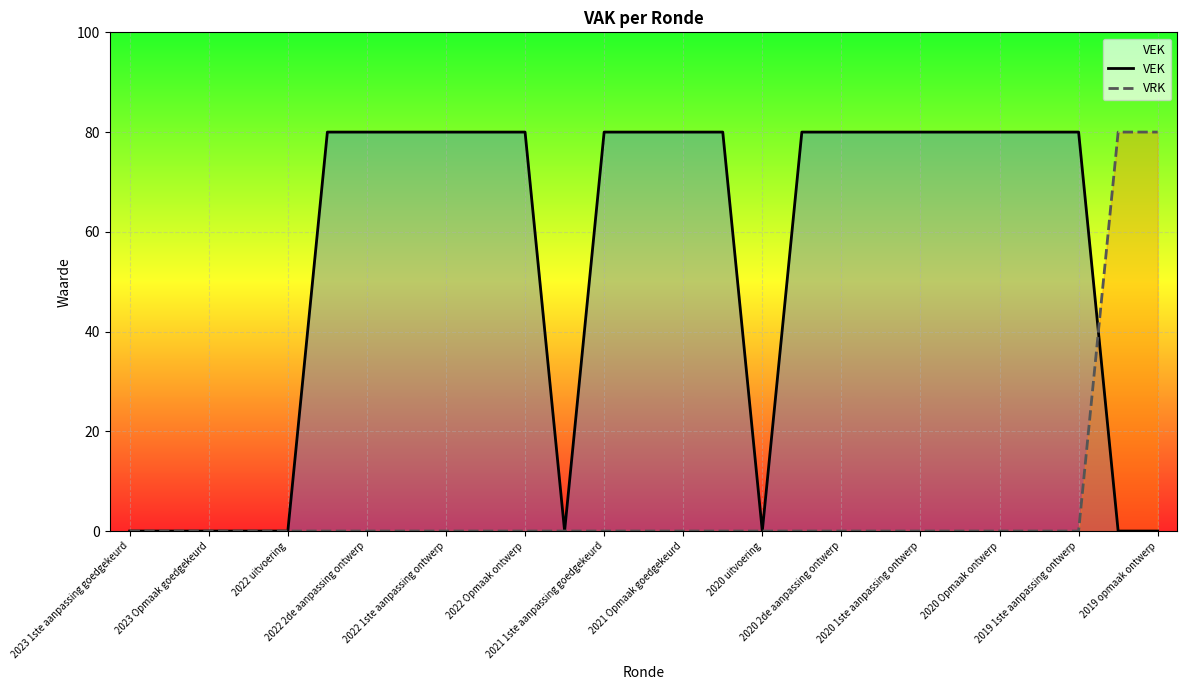

How many positive values does the VRK series have?

2